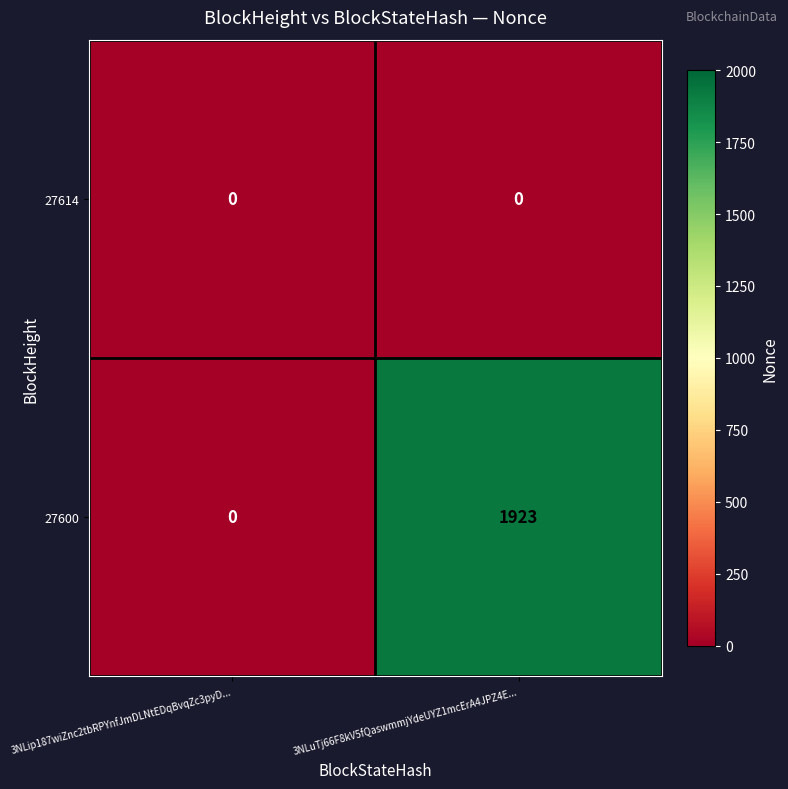

Rank the categories by 27600 value from lowest to highest.

3NLip187wiZnc2tbRPYnfJmDLNtEDqBvqZc3pyD..., 3NLuTj66F8kV5fQaswmmjYdeUYZ1mcErA4JPZ4E...